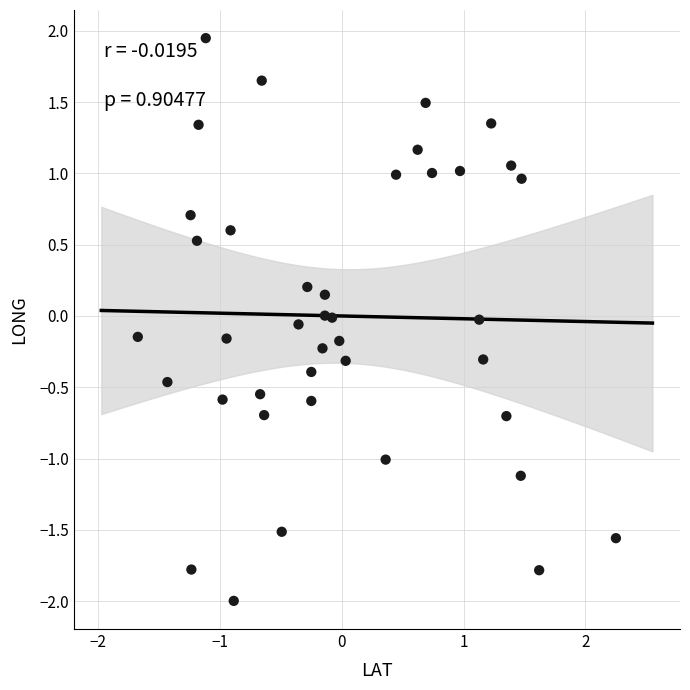

What is the range of X values (max minus min)?

3.9